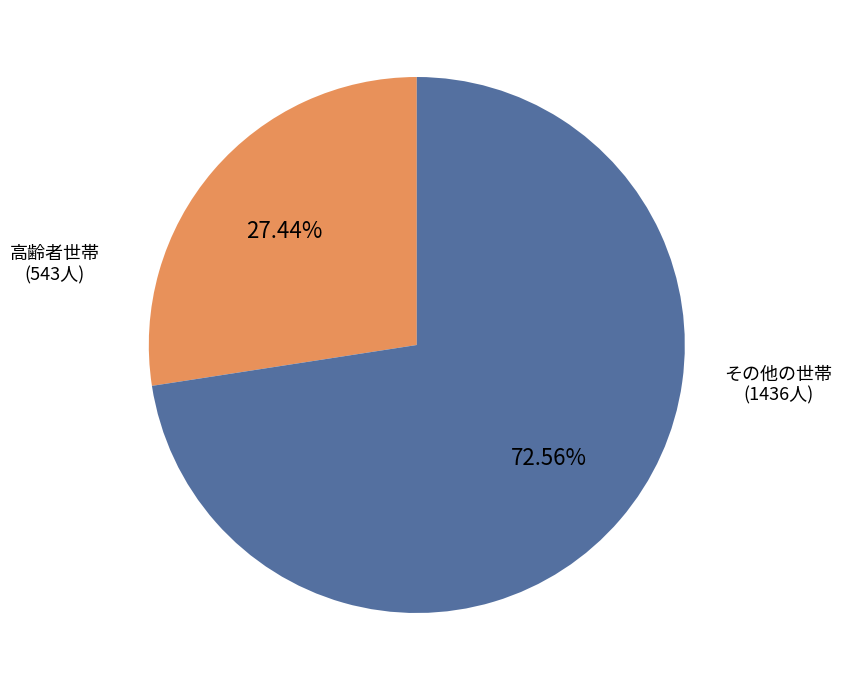

How many segments does this pie chart have?

2